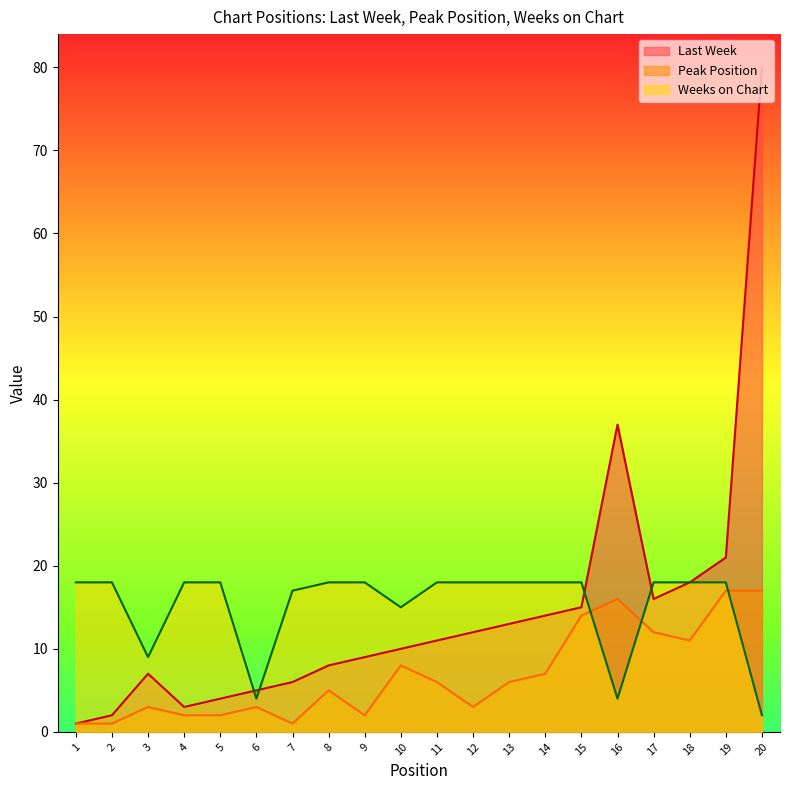

Where is the first local maximum for Last Week?

3